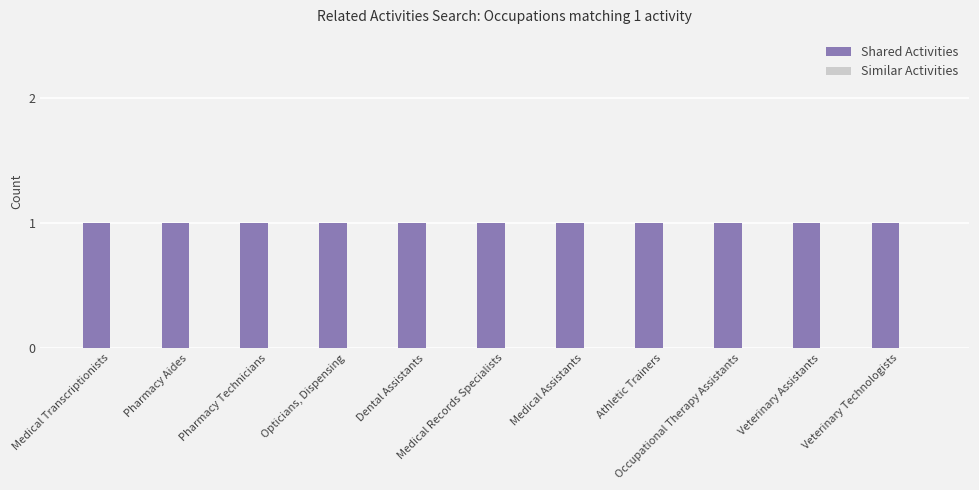

Reading left to right, transcribe all the data shown in this chart.

Shared Activities: 1	1	1	1	1	1	1	1	1	1	1
Similar Activities: 0	0	0	0	0	0	0	0	0	0	0